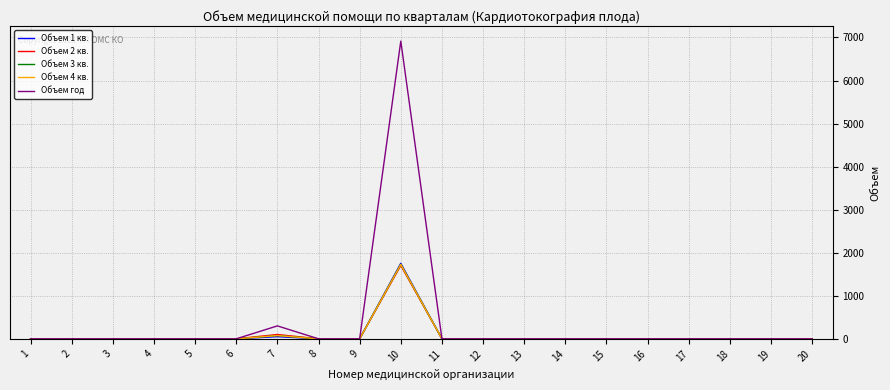

What is the average value of the Объем 3 кв. series?

90